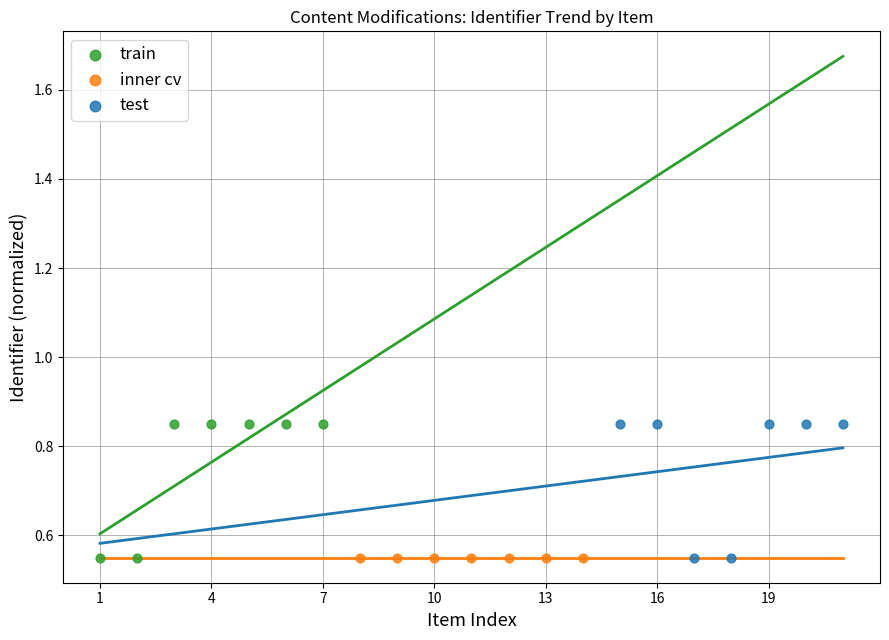

What are all the series names shown in the legend?

train, inner cv, test